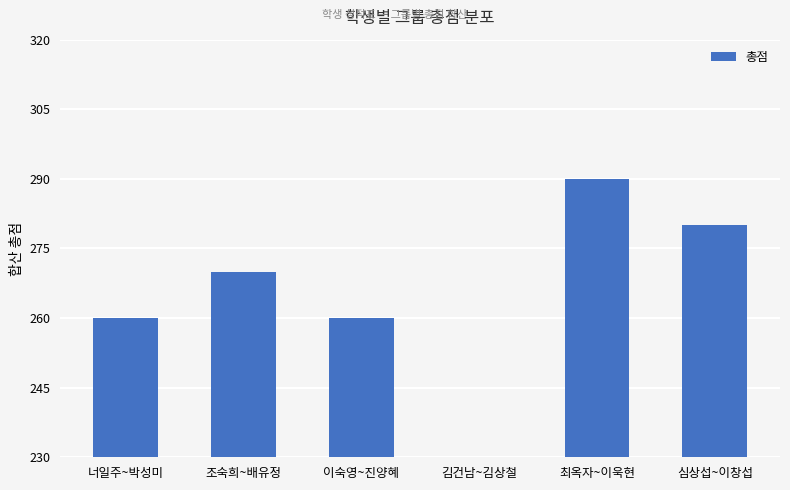

How many distinct data groups are displayed?

1